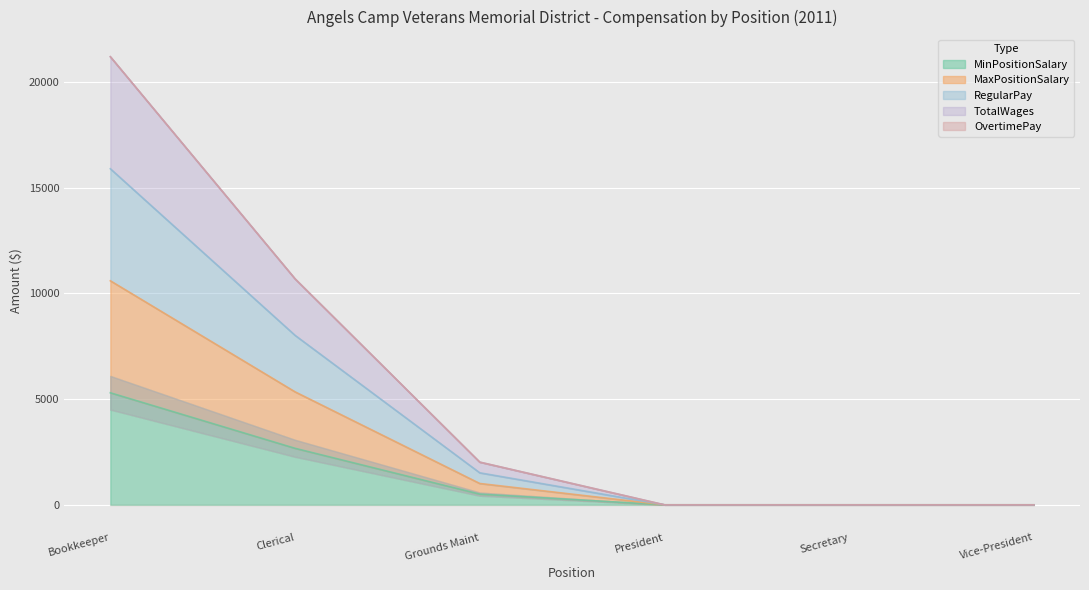

What is the highest value of the MinPositionSalary series?

5300